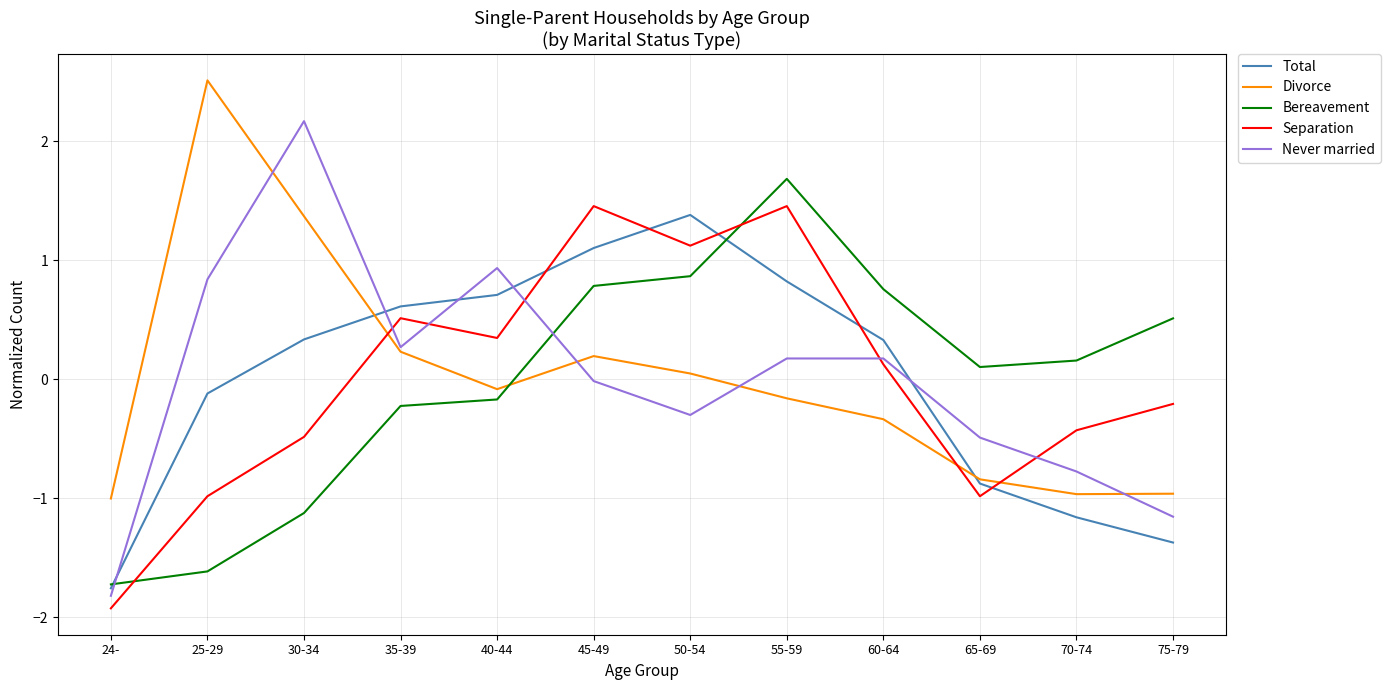

Read the Divorce value at 75-79.

-1.0